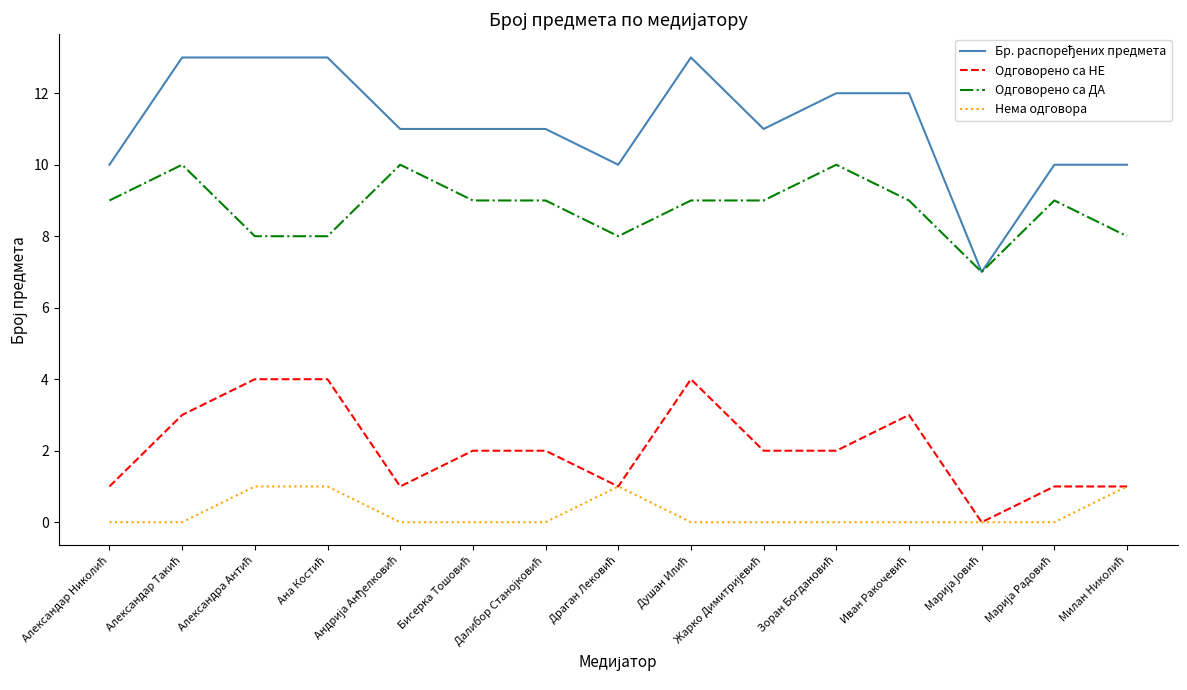

True or false: Одговорено са ДА and Нема одговора intersect in this chart.

False